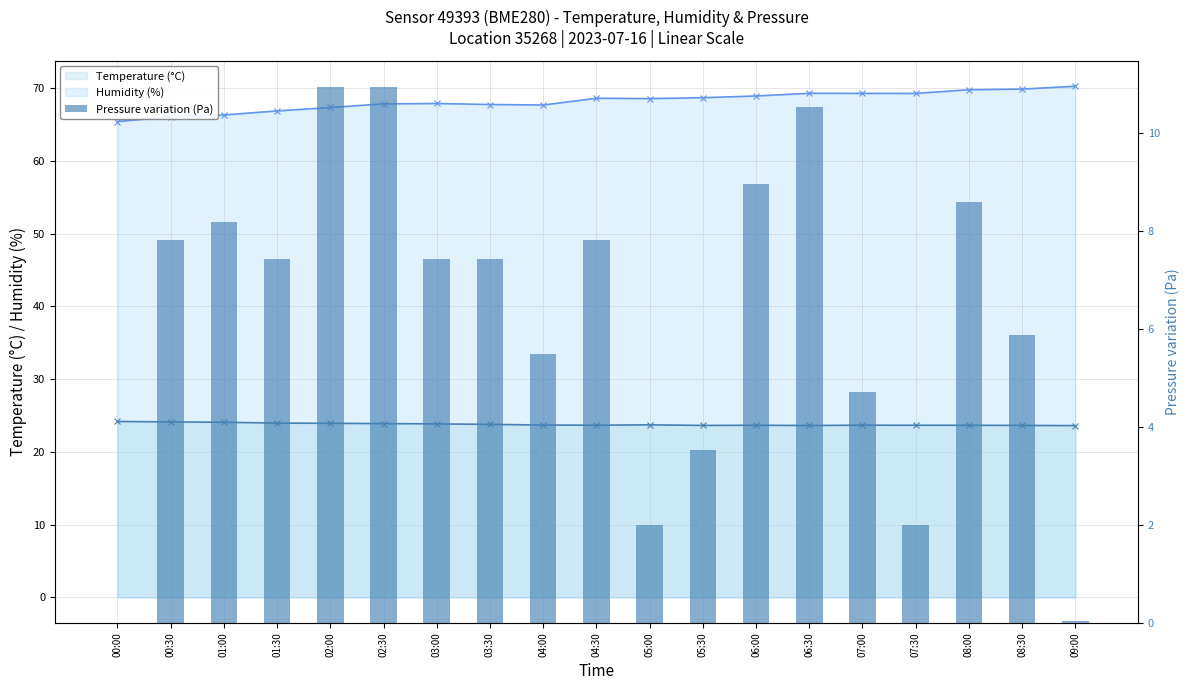

Reading left to right, what are all the values shown in this chart?

Temperature (°C): 00:00=24.2	00:30=24.1	01:00=24.1	01:30=24.0	02:00=23.9	02:30=23.9	03:00=23.9	03:30=23.8	04:00=23.7	04:30=23.7	05:00=23.7	05:30=23.6	06:00=23.7	06:30=23.6	07:00=23.7	07:30=23.7	08:00=23.7	08:30=23.6	09:00=23.6
Humidity (%): 00:00=65.4	00:30=66.0	01:00=66.3	01:30=66.9	02:00=67.3	02:30=67.8	03:00=67.9	03:30=67.7	04:00=67.7	04:30=68.6	05:00=68.5	05:30=68.7	06:00=68.9	06:30=69.3	07:00=69.3	07:30=69.3	08:00=69.8	08:30=69.9	09:00=70.2
Pressure variation (Pa): 00:00=0.0	00:30=7.8	01:00=8.2	01:30=7.4	02:00=10.9	02:30=10.9	03:00=7.4	03:30=7.4	04:00=5.5	04:30=7.8	05:00=2.0	05:30=3.5	06:00=9.0	06:30=10.5	07:00=4.7	07:30=2.0	08:00=8.6	08:30=5.9	09:00=0.0